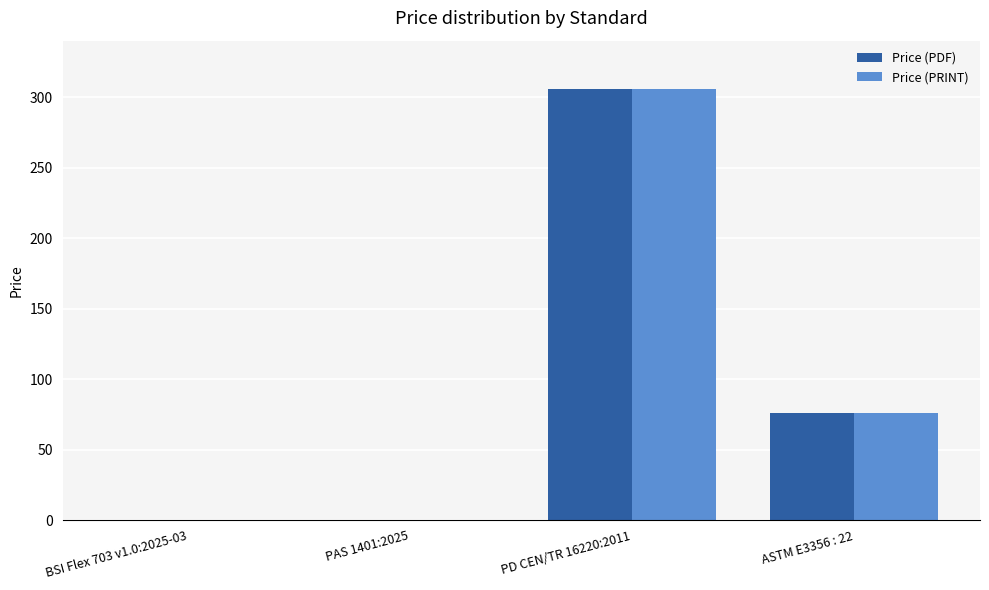

Reading left to right, list all the values displayed in this chart.

Price (PDF): BSI Flex 703 v1.0:2025-03=0	PAS 1401:2025=0	PD CEN/TR 16220:2011=306	ASTM E3356 : 22=76
Price (PRINT): BSI Flex 703 v1.0:2025-03=0	PAS 1401:2025=0	PD CEN/TR 16220:2011=306	ASTM E3356 : 22=76